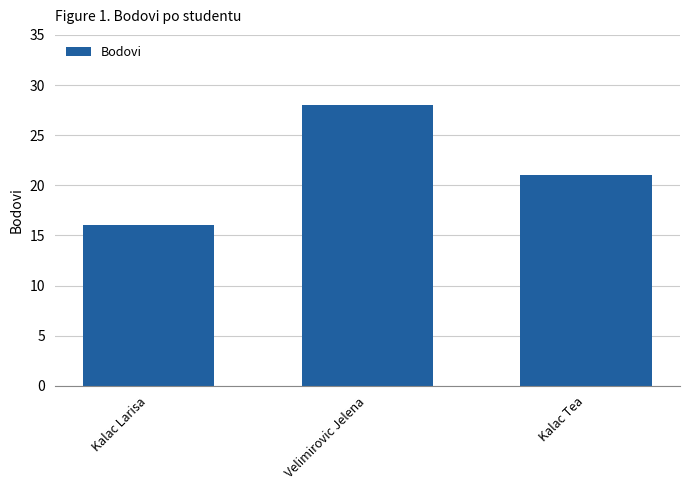

How many data points does each series have?

3